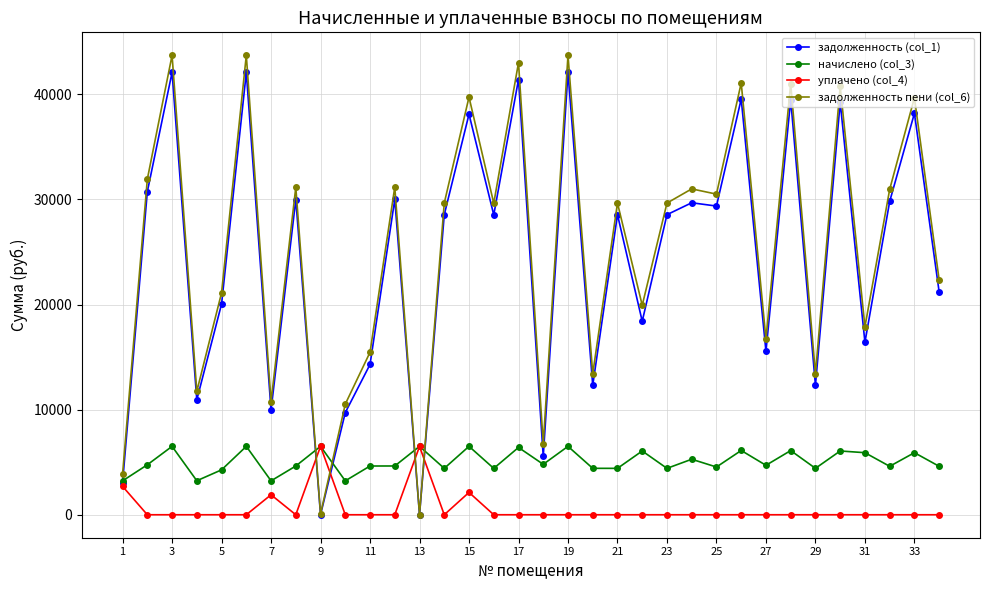

Which series has the widest spread of values?

задолженность пени (col_6)